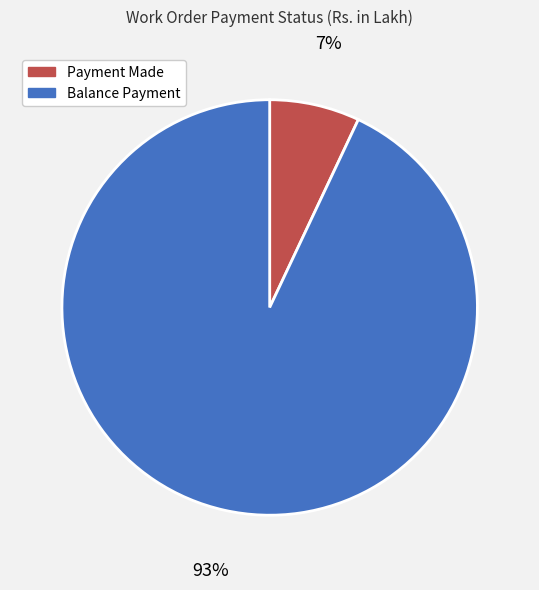

To the nearest percent, what is the difference between the Balance Payment and Payment Made slice percentages?

86%